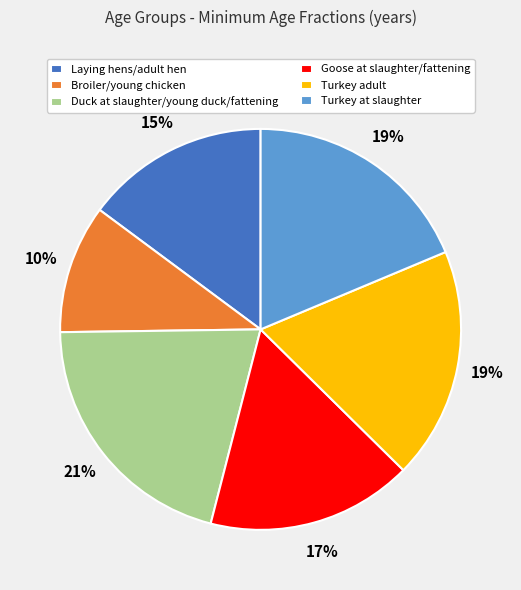

Which category has the smallest portion of the pie?

Broiler/young chicken